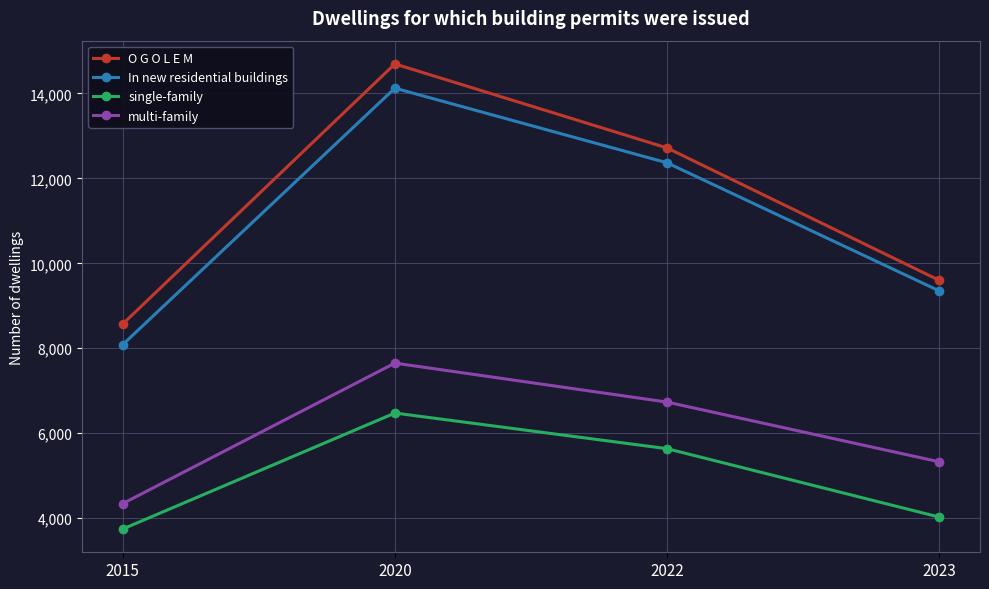

Reading right to left, transcribe all the data shown in this chart.

O G O L E M: 9600	12717	14695	8571
In new residential buildings: 9351	12367	14124	8085
single-family: 4025	5635	6474	3743
multi-family: 5326	6732	7650	4342